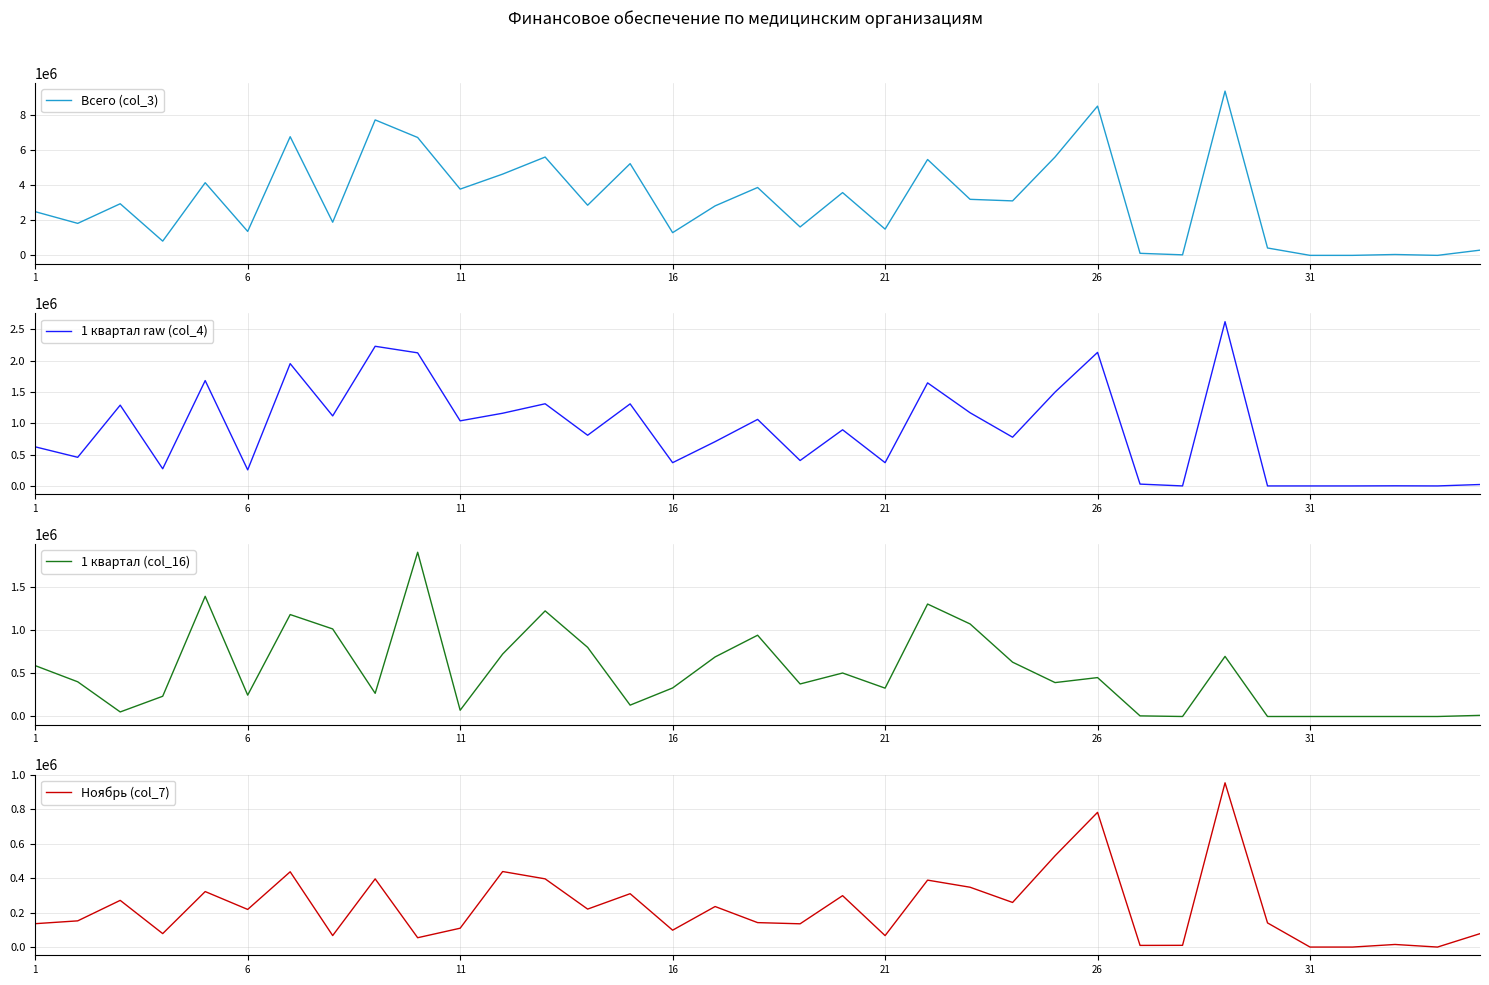

What is the value of the Ноябрь (col_7) point at the 1st from the left?

135966.7